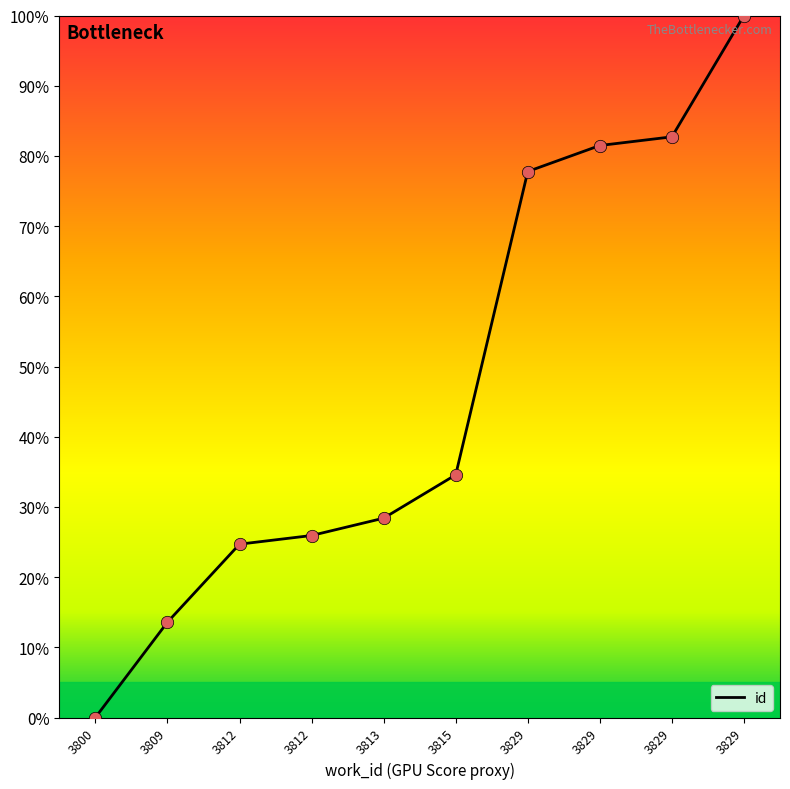

How many lines are shown in the chart?

1